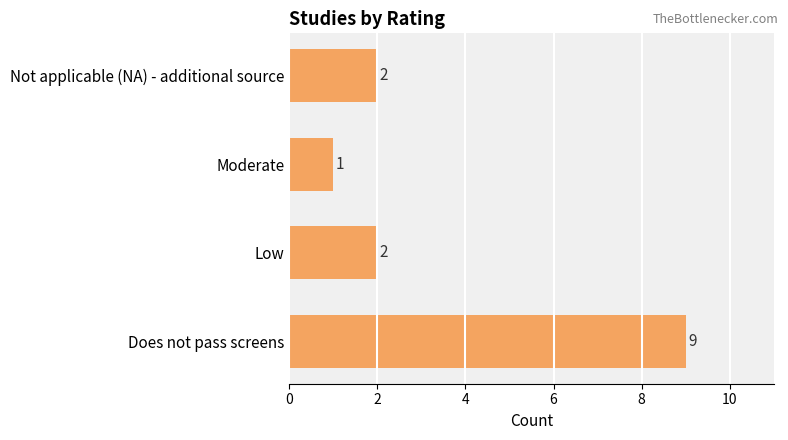

What is the change in value from Does not pass screens to Not applicable (NA) - additional source?

-7